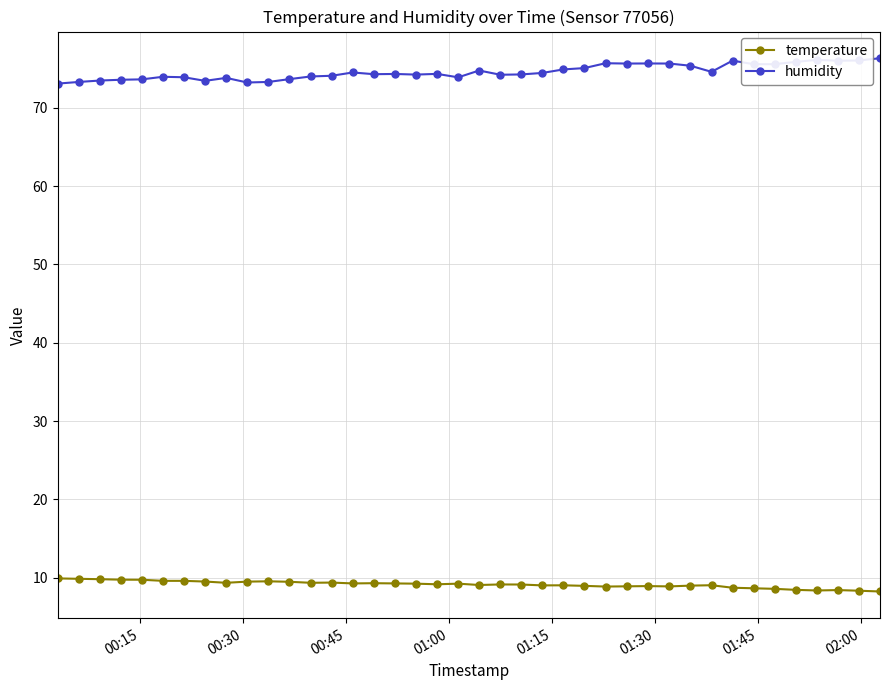

Rank the series by their average value, from highest to lowest.

humidity, temperature